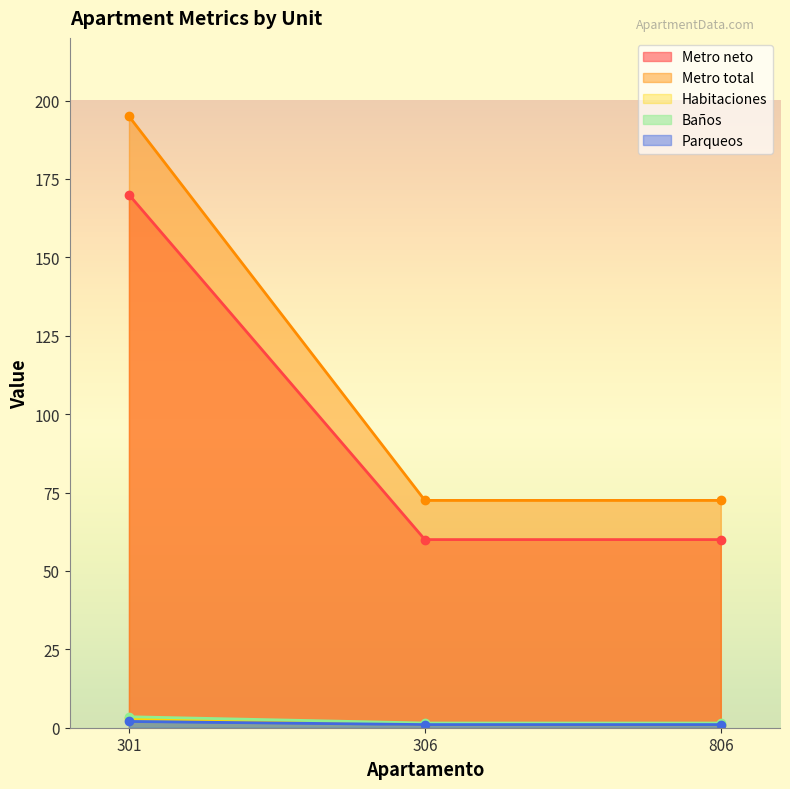

Which has a higher value, 806 or 306?

806